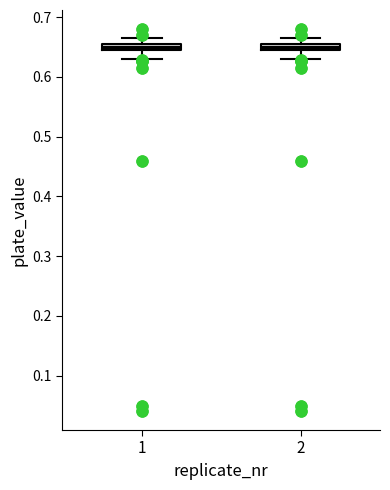

Where does the upper whisker of the box at x = 1 end on the y-axis? The values are not printed on the chart, so give them approximately, as read against the axis.

0.67